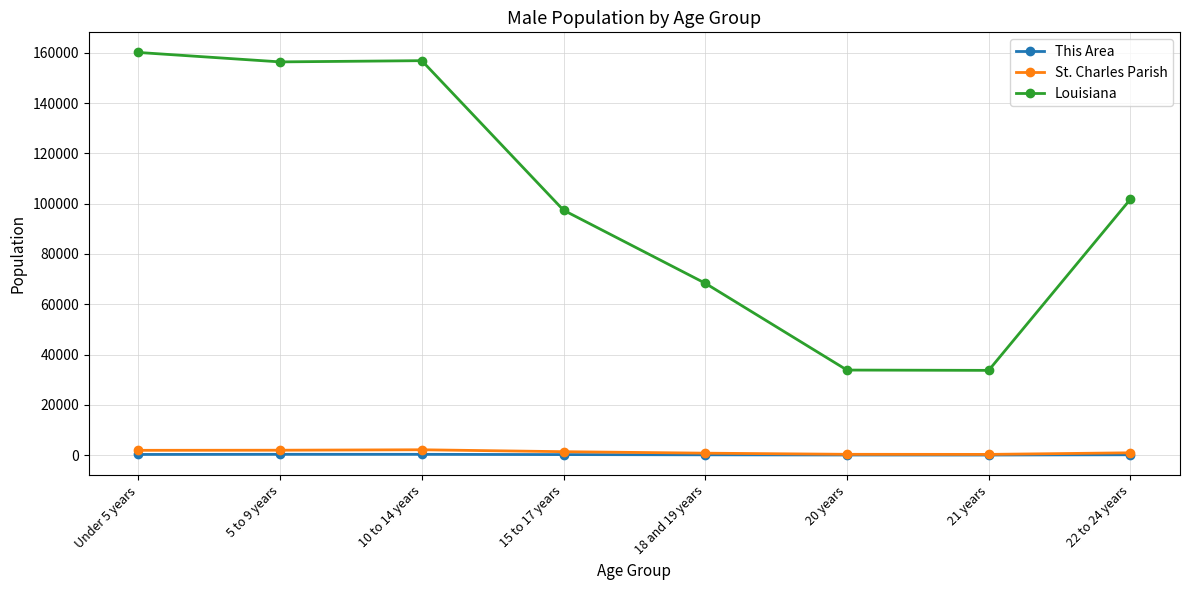

True or false: Louisiana has more than 2 points higher than both neighbors.

False